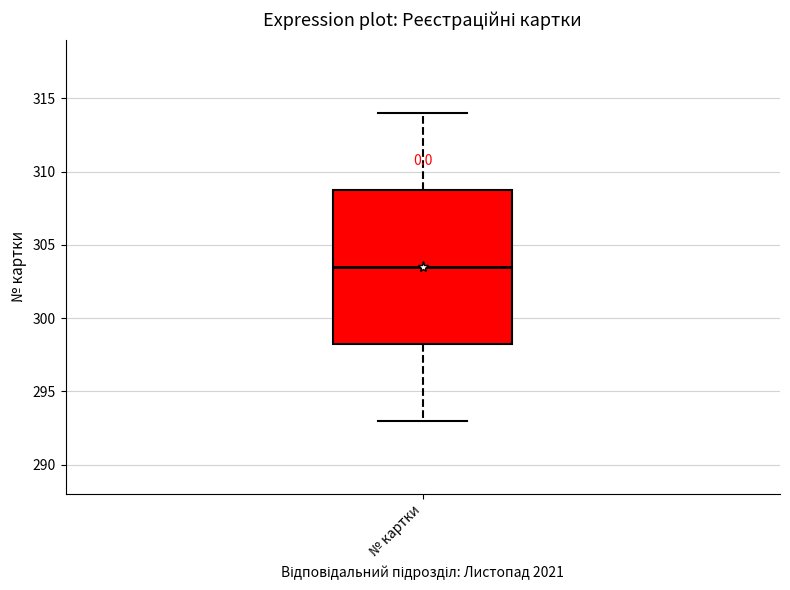

Where is the lower edge of the box for № картки on the y-axis? The values are not printed on the chart, so give them approximately, as read against the axis.

298.5